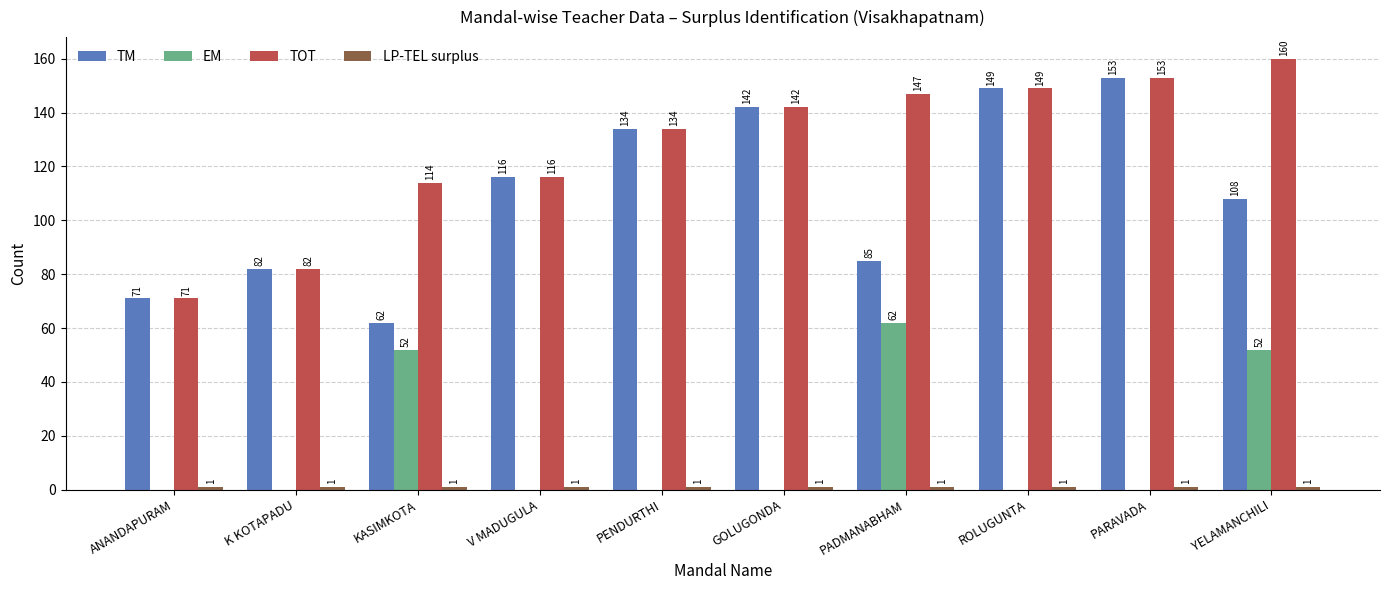

The value of EM at ROLUGUNTA is 0. True or false?

True